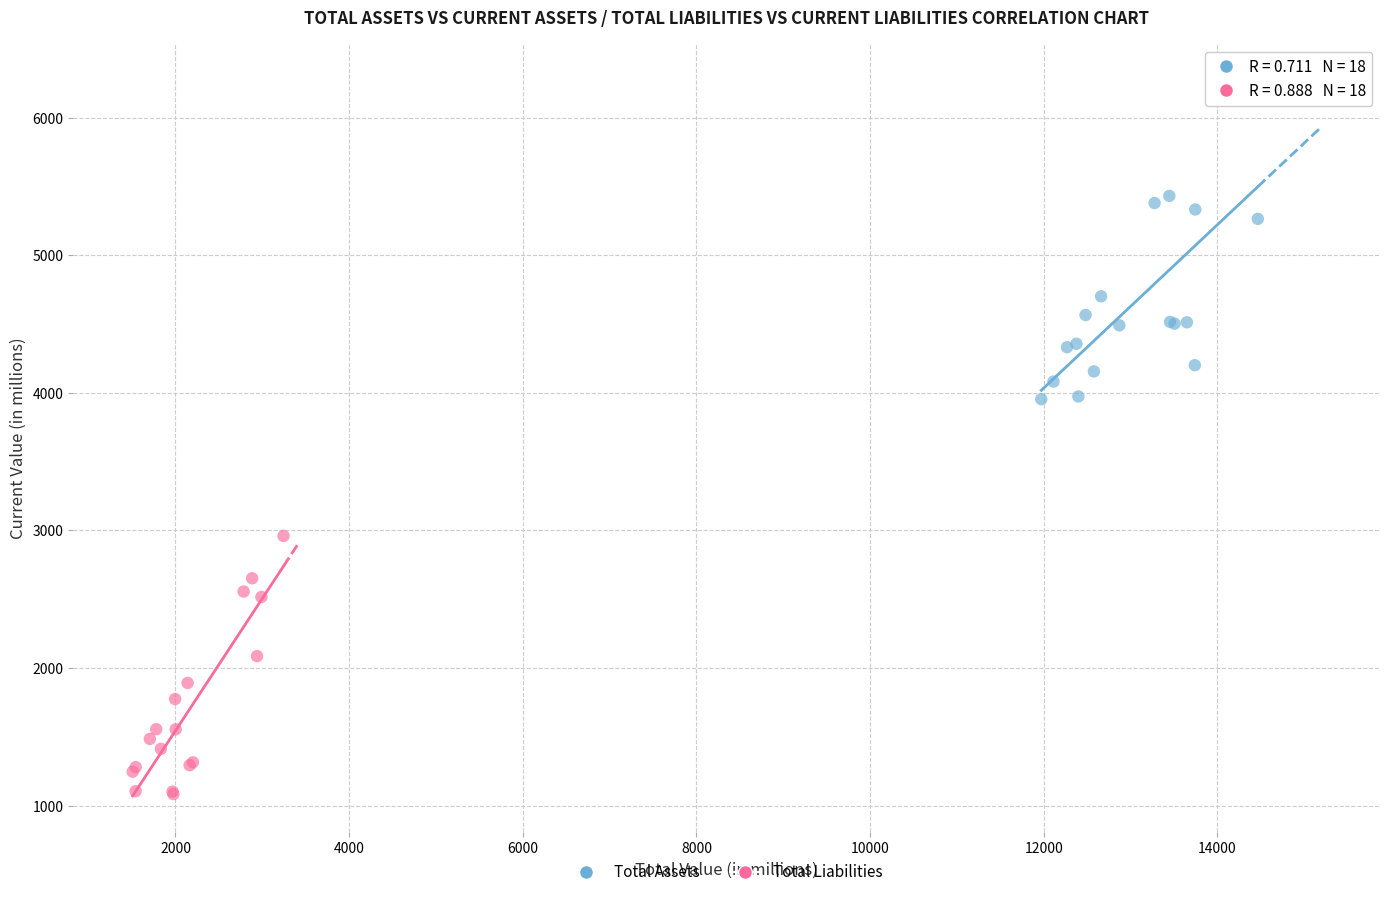

Which series reaches the maximum Y coordinate?

Total Assets